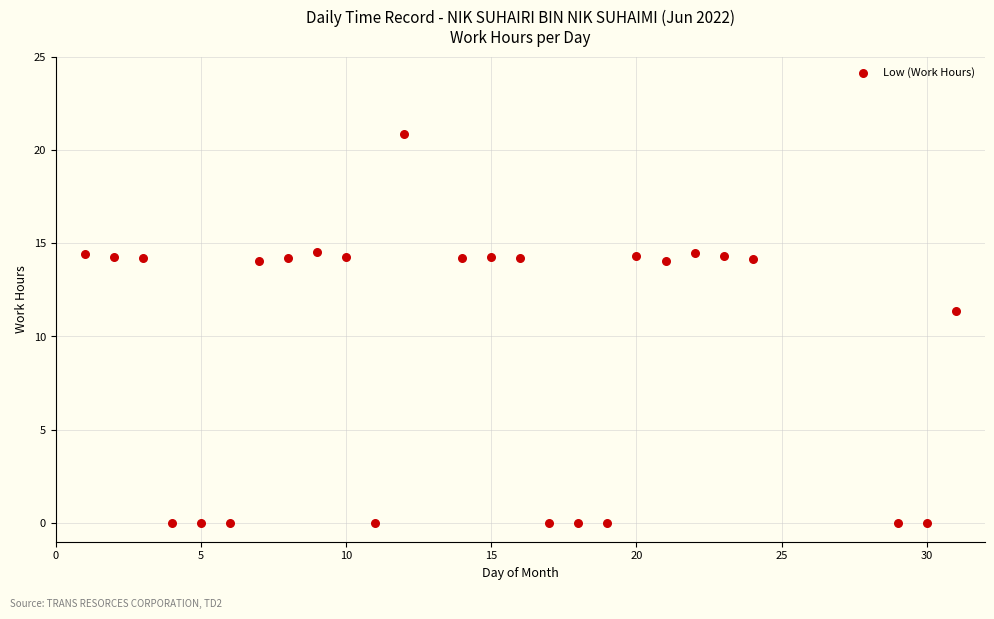

What is the range of Y values (max minus min)?

20.8